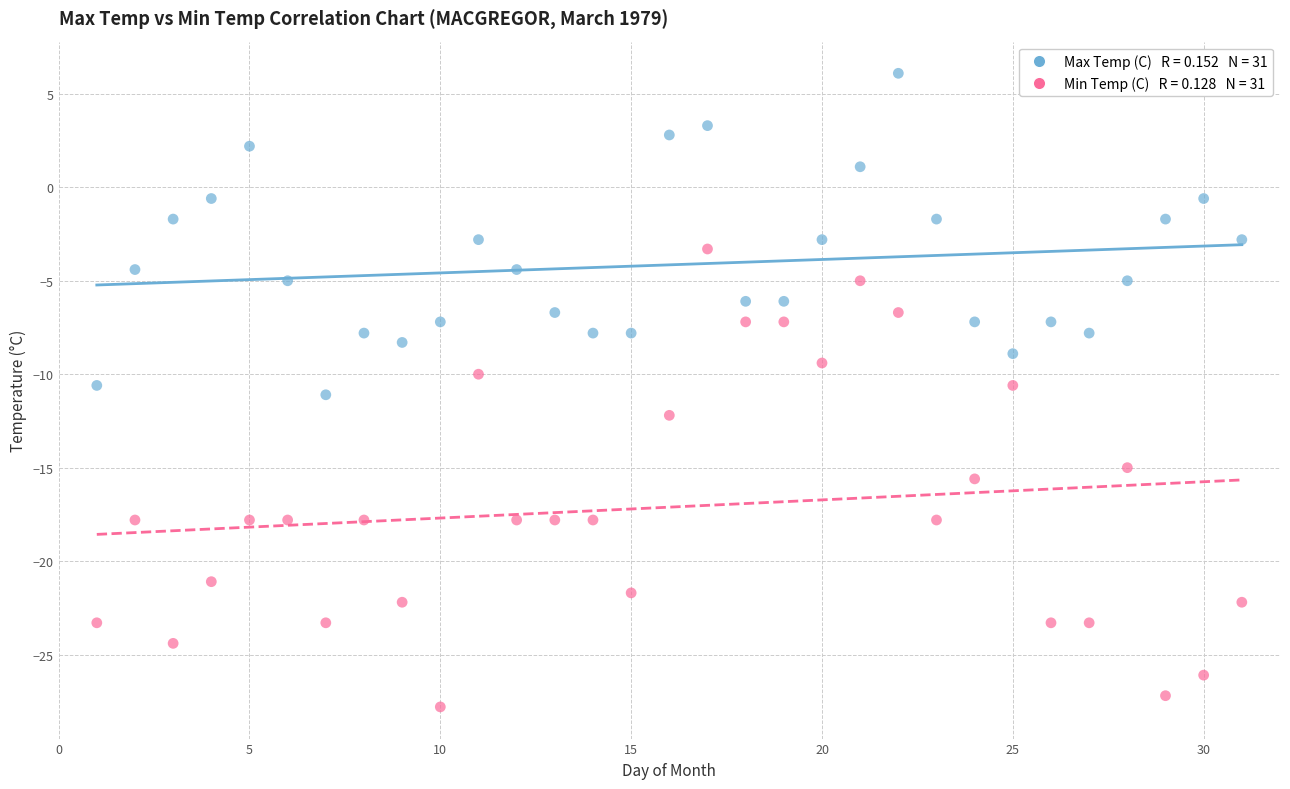

Across all data points, what is the range of X values (max minus min)?

30.0